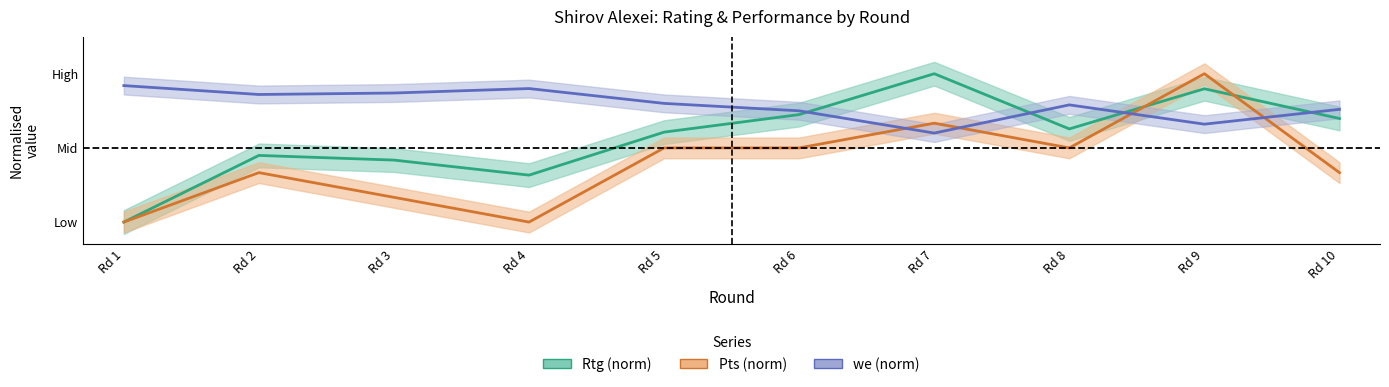

In we, how many points are higher than both neighbors (excluding endpoints)?

2